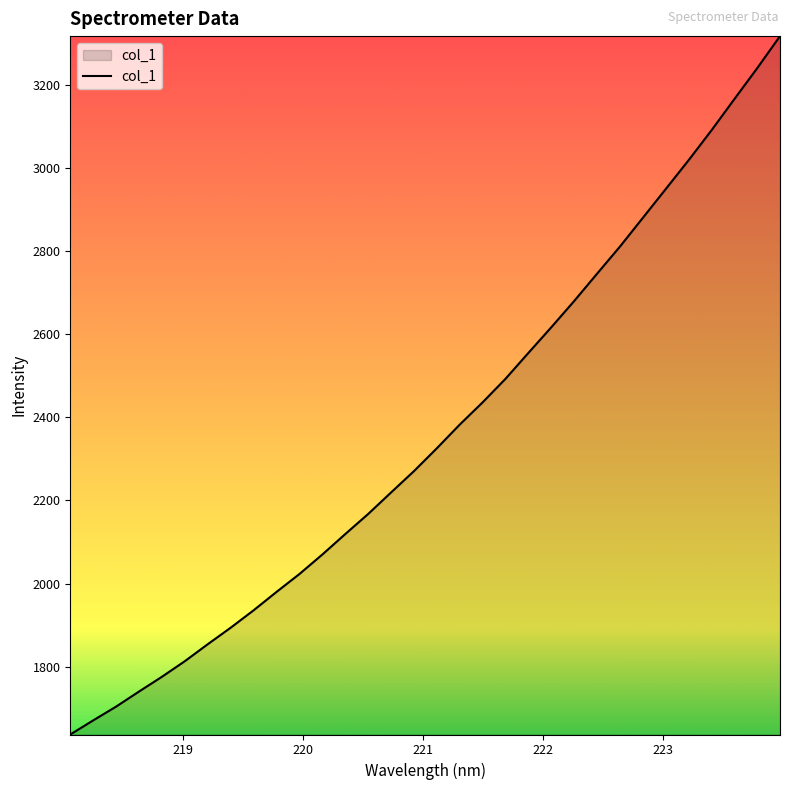

How many lines are shown in the chart?

1